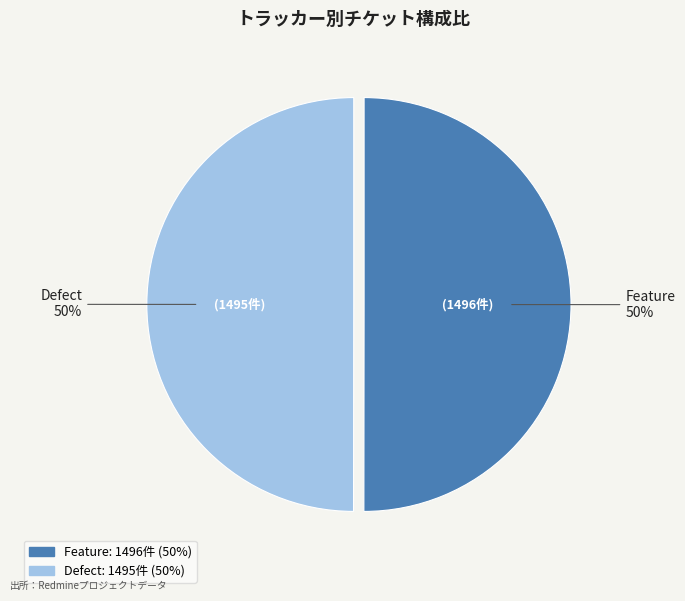

True or false: Feature accounts for 61% of the total.

False